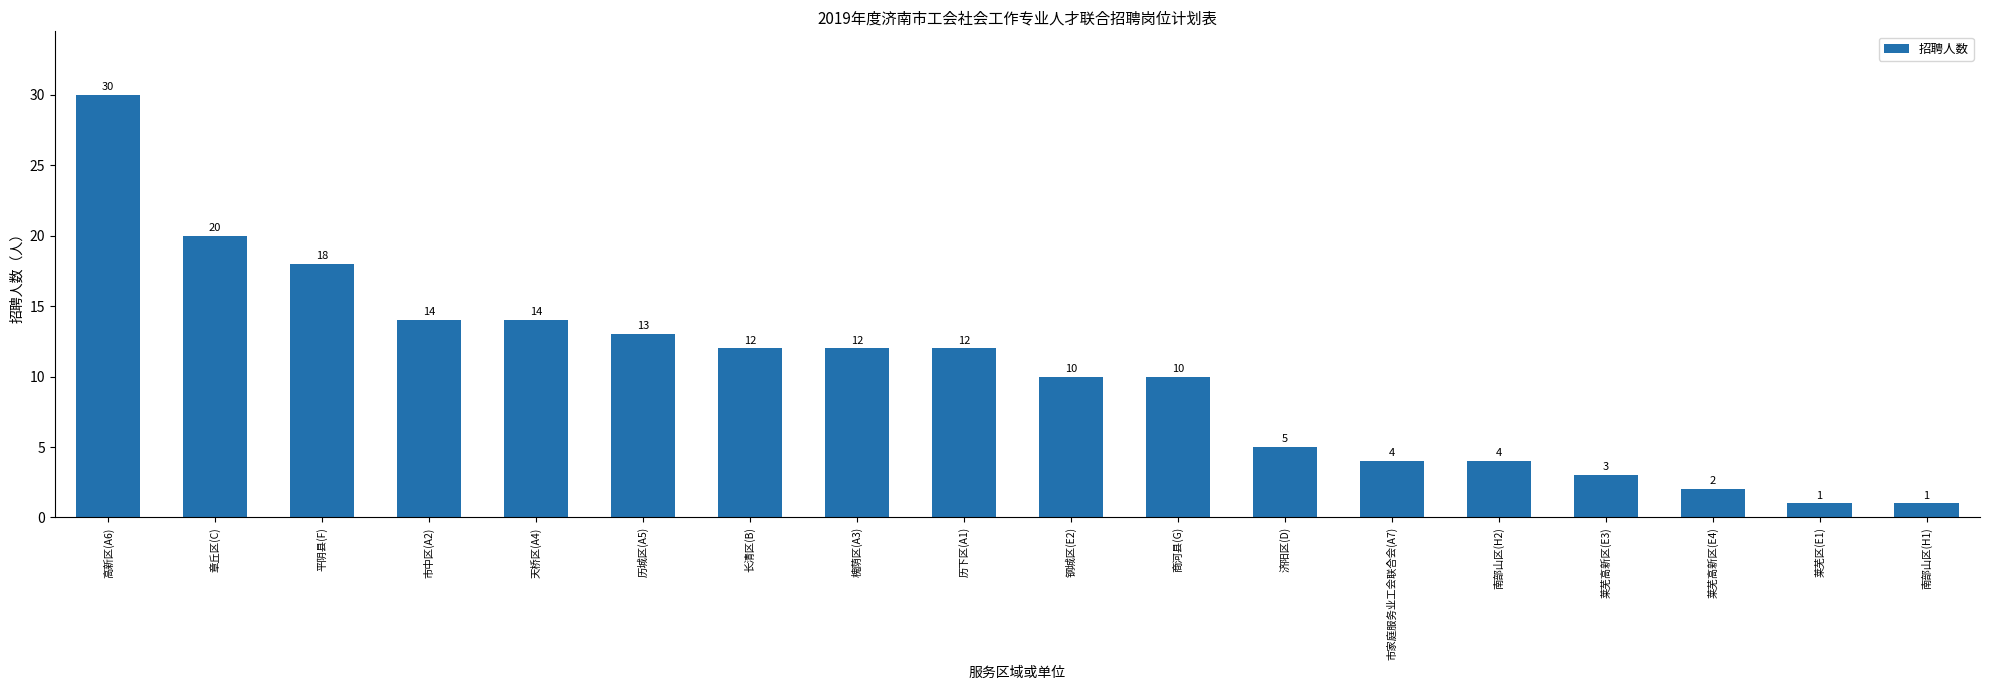

What is the approximate value at 天桥区(A4), to the nearest 10?

10